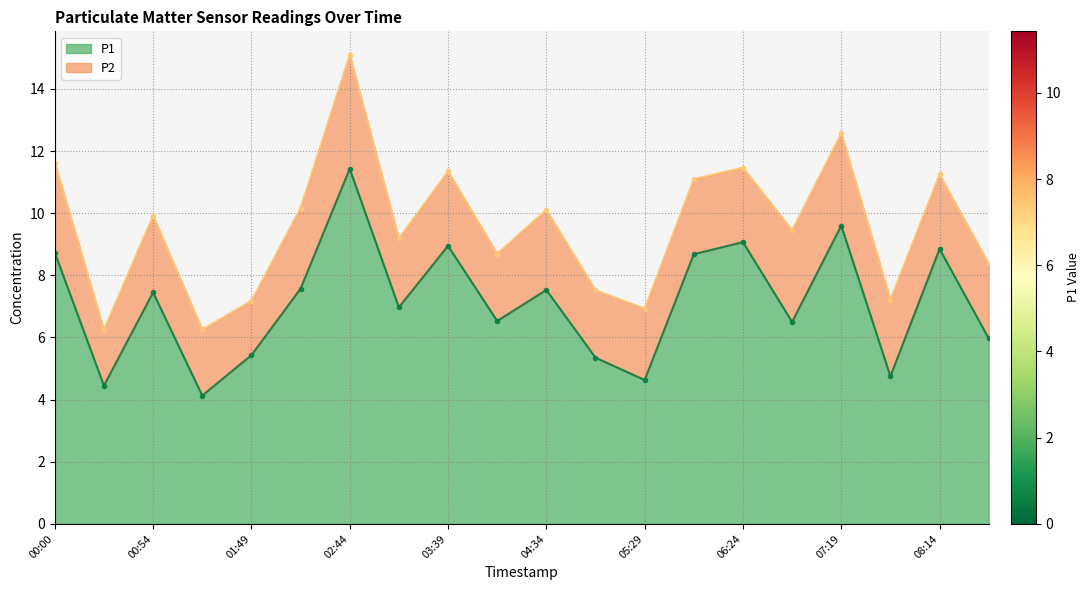

True or false: P1 line and P2 line intersect in this chart.

False